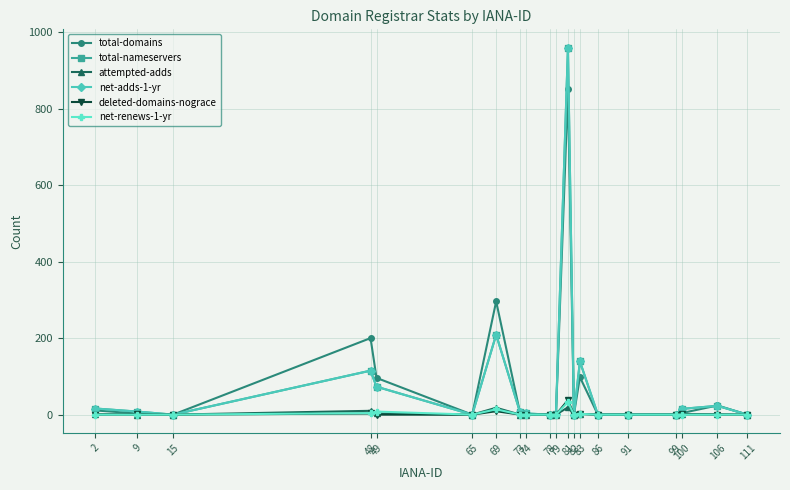

What is the difference between the maximum and second lowest values in the attempted-adds series?

19